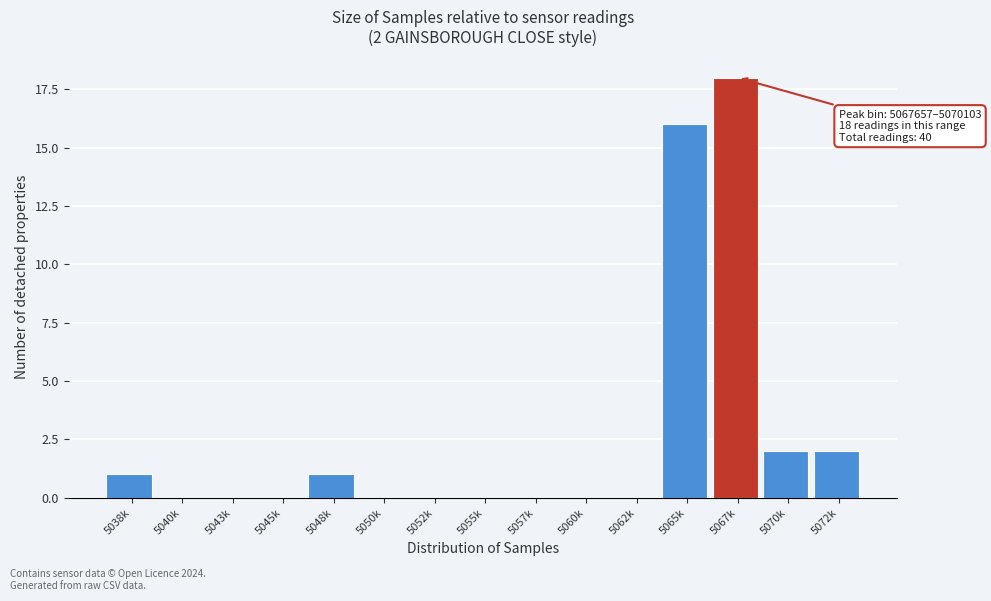

Reading right to left, extract all data points from this chart.

5072k=2	5070k=2	5067k=18	5065k=16	5062k=0	5060k=0	5057k=0	5055k=0	5052k=0	5050k=0	5048k=1	5045k=0	5043k=0	5040k=0	5038k=1